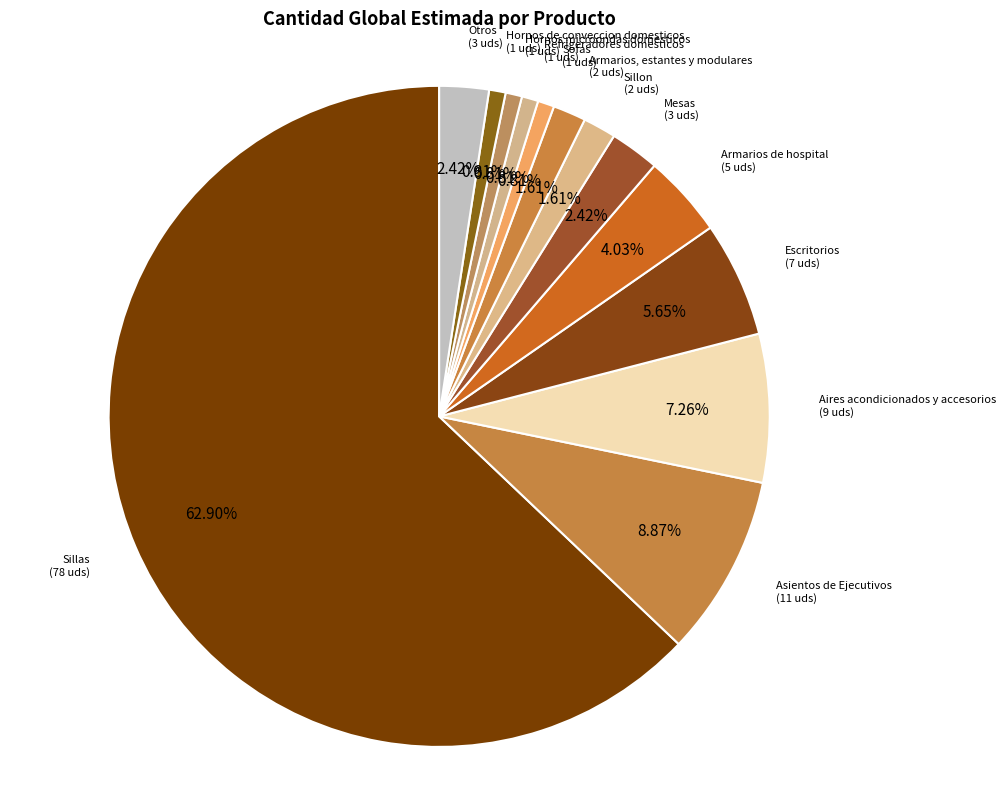

To the nearest percent, what is the difference between the largest and smallest slice percentages?

62%